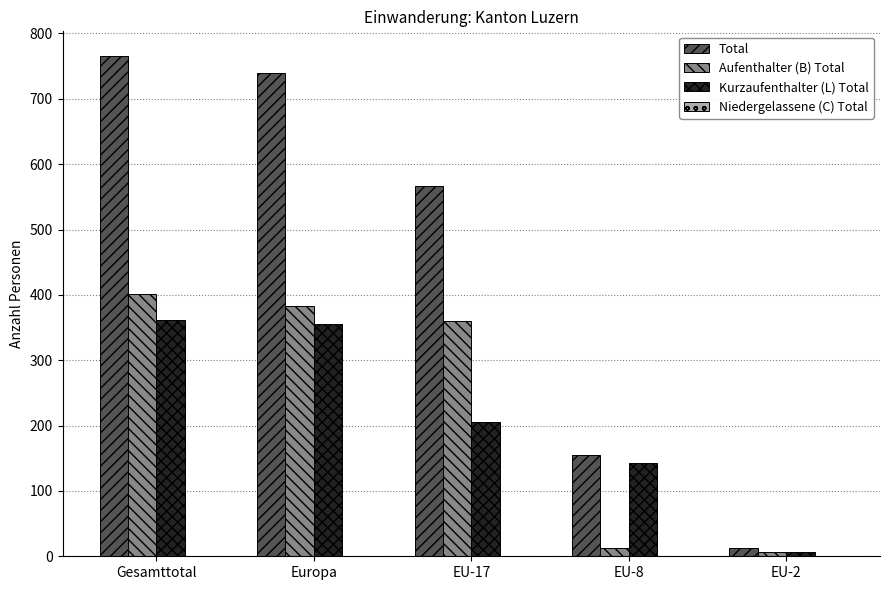

Which category has the highest value across all series?

Gesamttotal